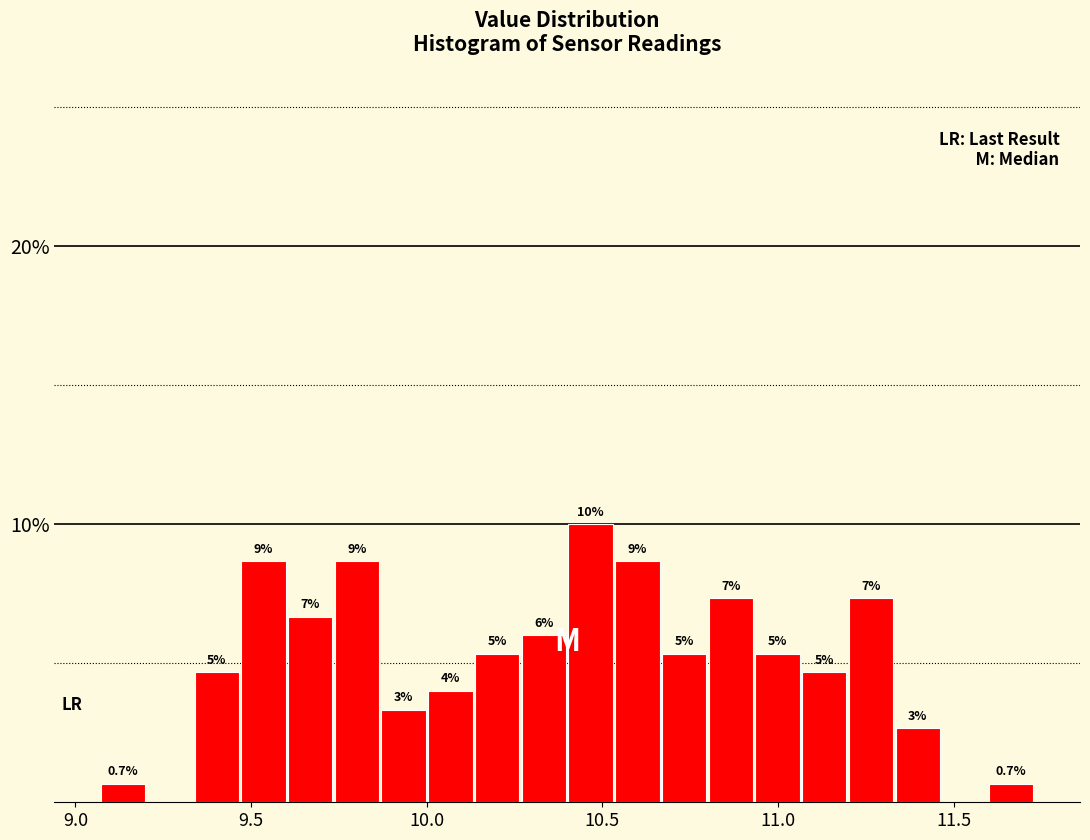

Around what value on the x-axis is the tallest bar? Give the approximate position of its centre, as read against the axis.

10.45